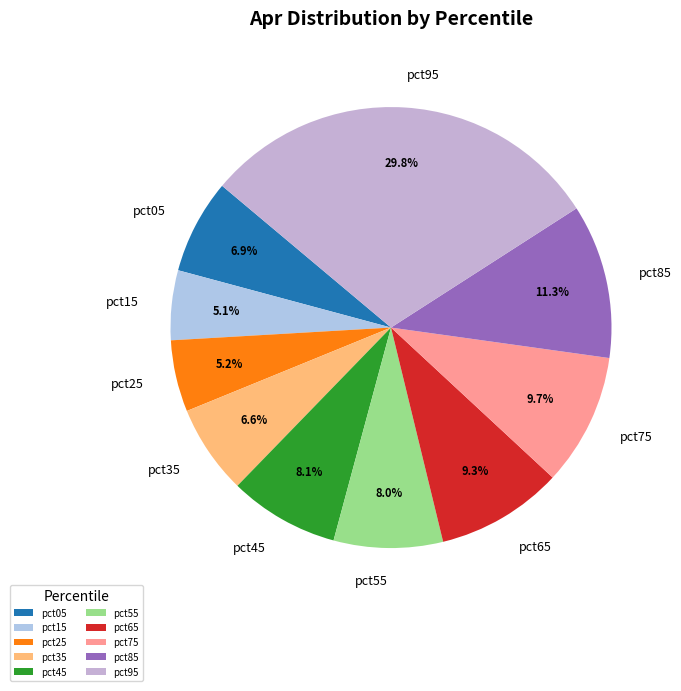

To the nearest percent, what is the average slice percentage?

10%